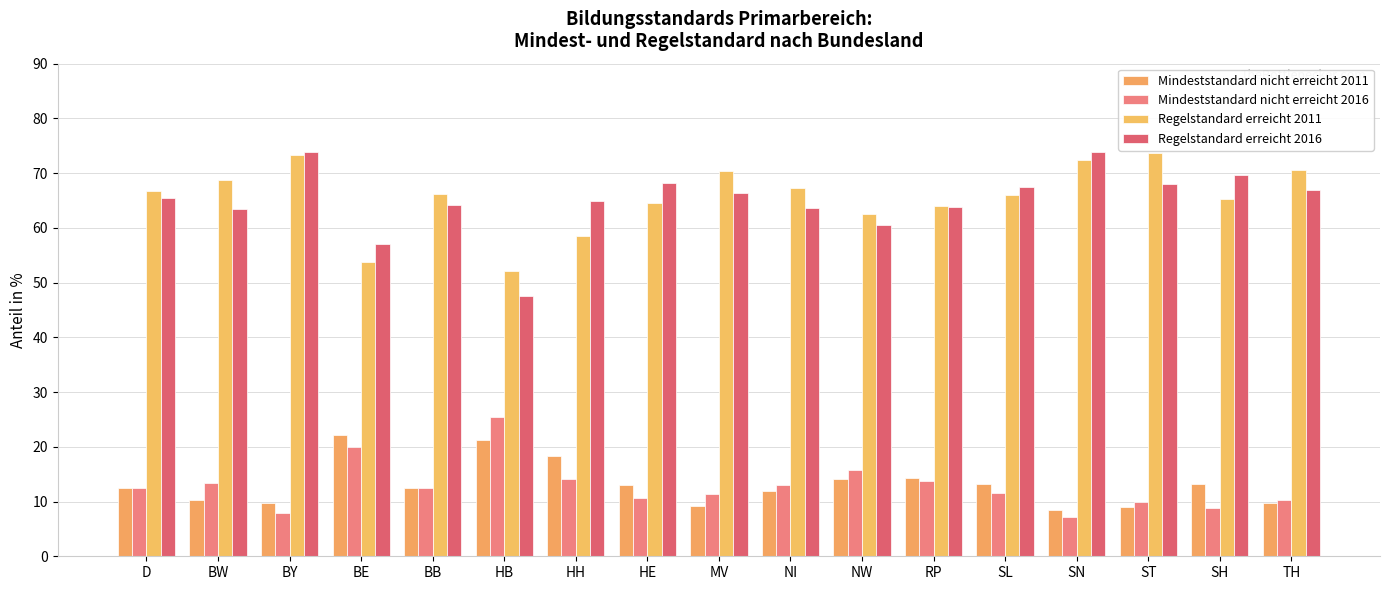

True or false: Regelstandard erreicht 2011 has a value of 70.3 at MV.

True